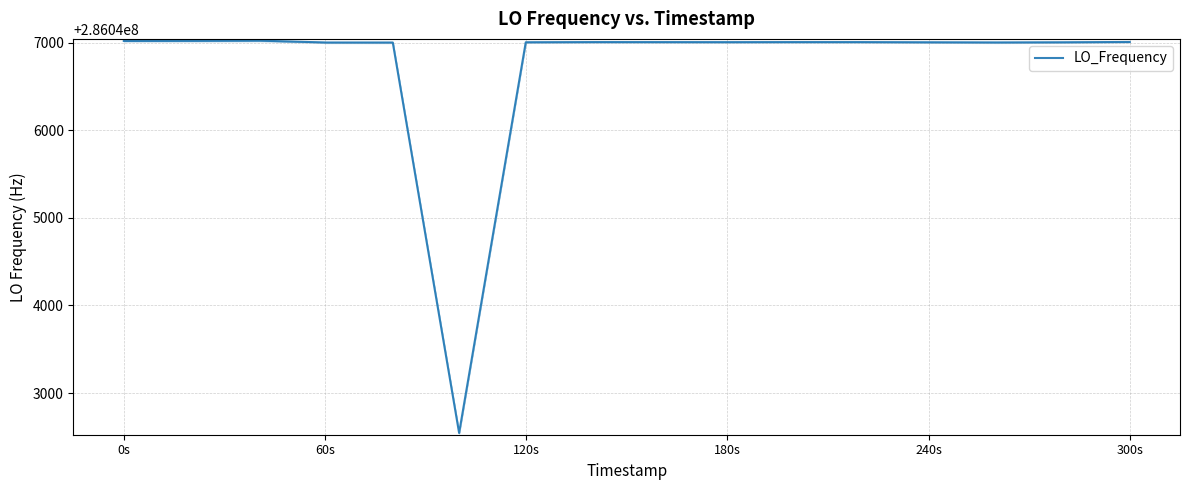

What is the maximum value shown in the chart?

286047022.0